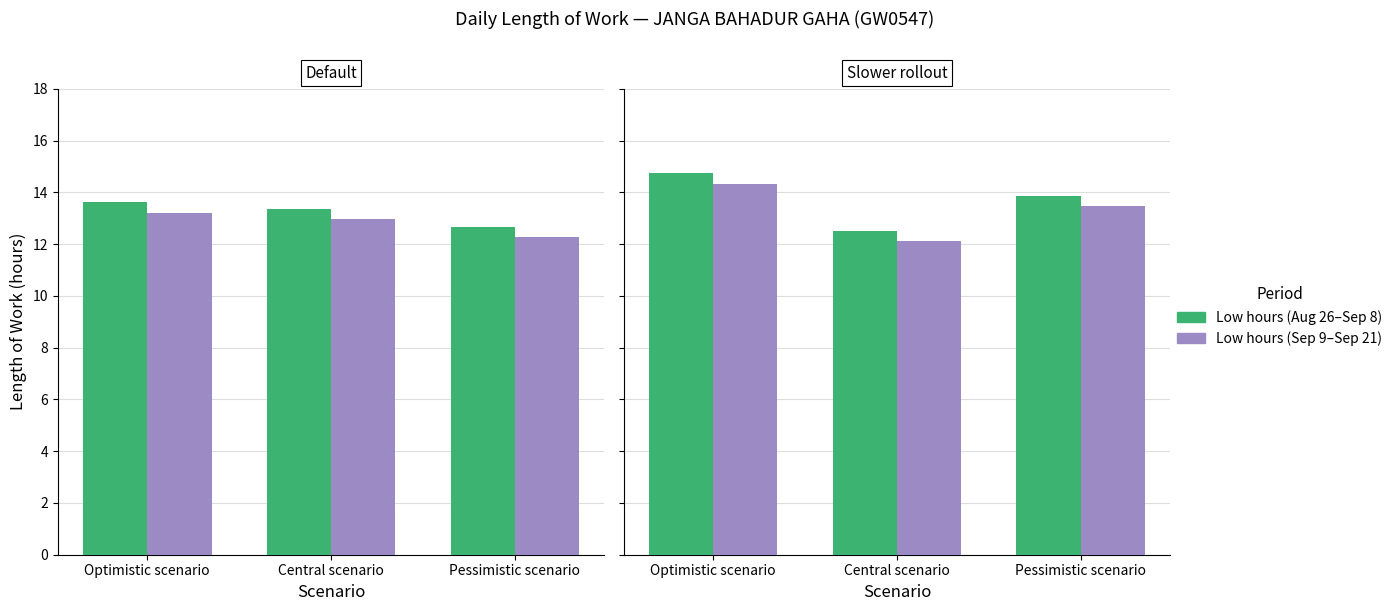

What is the minimum value shown in the chart?

12.1